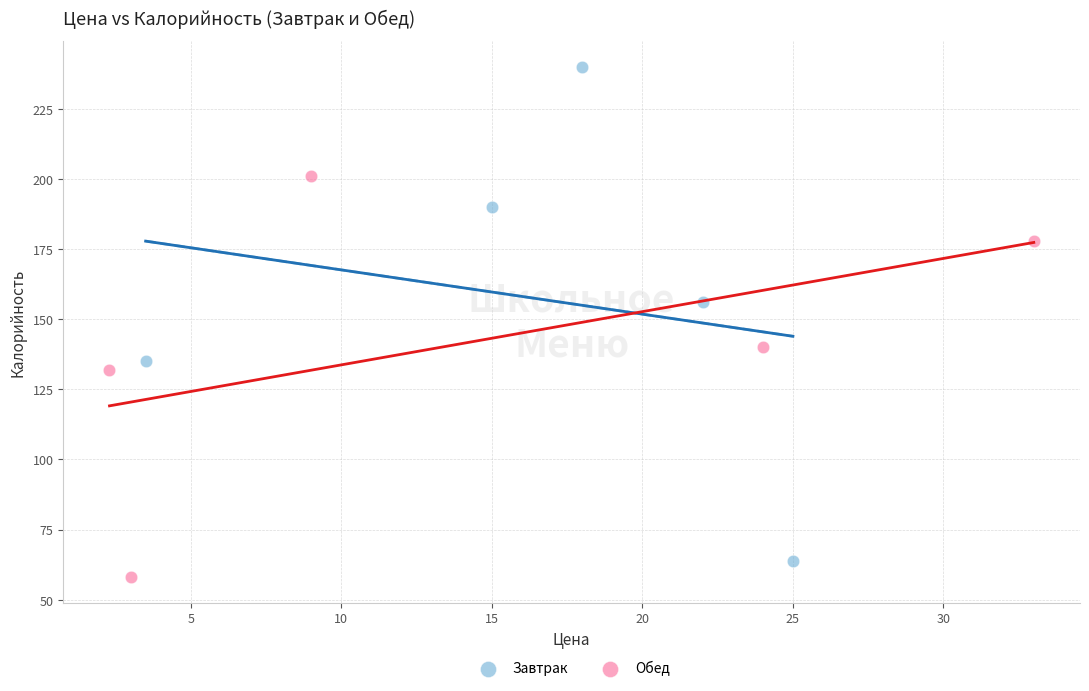

Which series reaches the maximum Y coordinate?

Завтрак